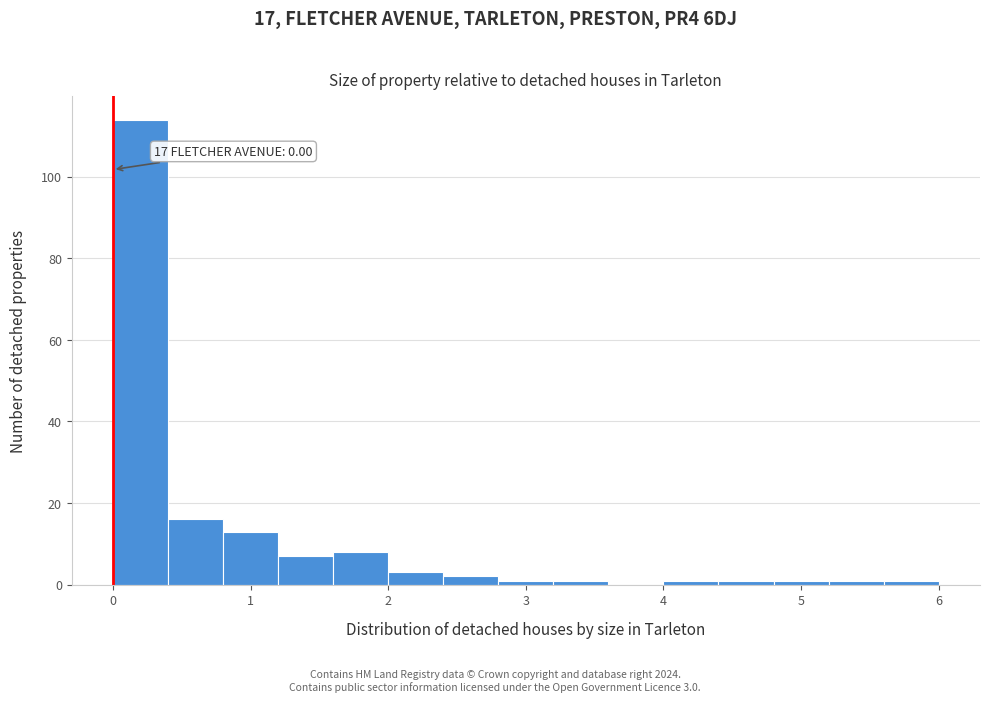

Over which range of the x-axis is the bar tallest?

0.0 to 0.4